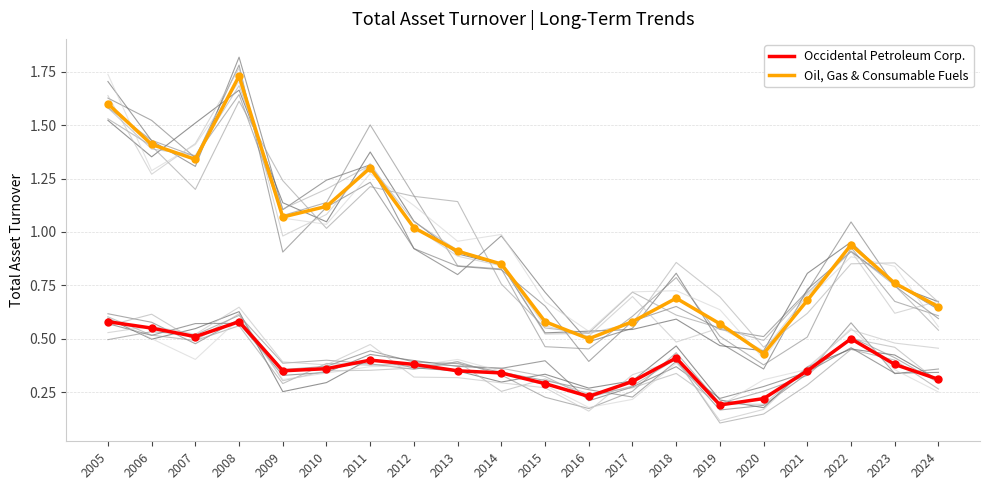

Reading left to right, what are all the values shown in this chart?

Oil, Gas & Consumable Fuels: 1.6	1.4	1.3	1.7	1.1	1.1	1.3	1.0	0.9	0.8	0.6	0.5	0.6	0.7	0.6	0.4	0.7	0.9	0.8	0.7
Occidental Petroleum Corp.: 0.6	0.6	0.5	0.6	0.3	0.4	0.4	0.4	0.3	0.3	0.3	0.2	0.3	0.4	0.2	0.2	0.3	0.5	0.4	0.3